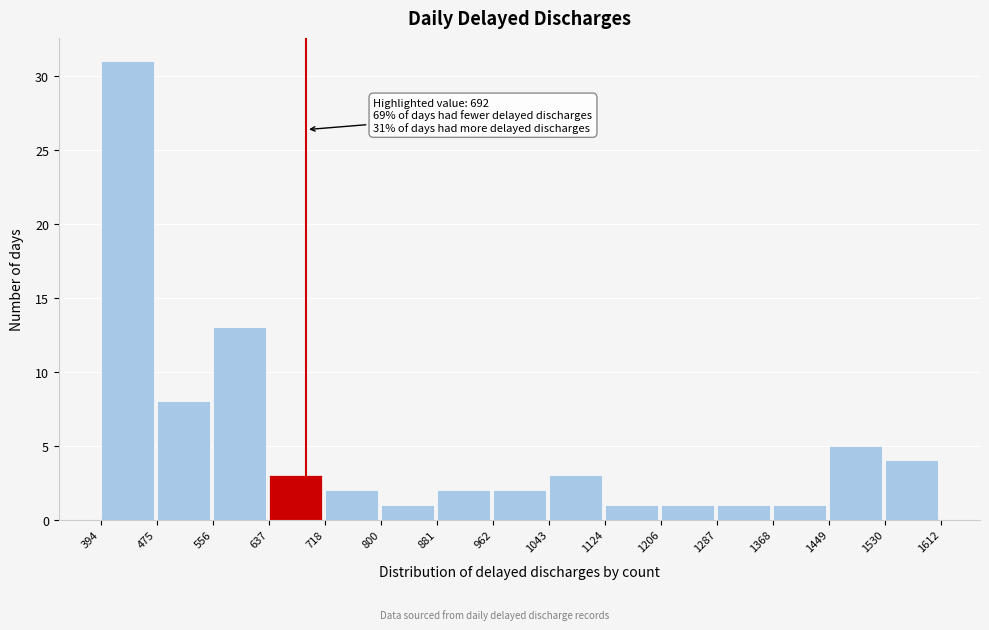

Over which range of the x-axis is the bar tallest?

394 to 475